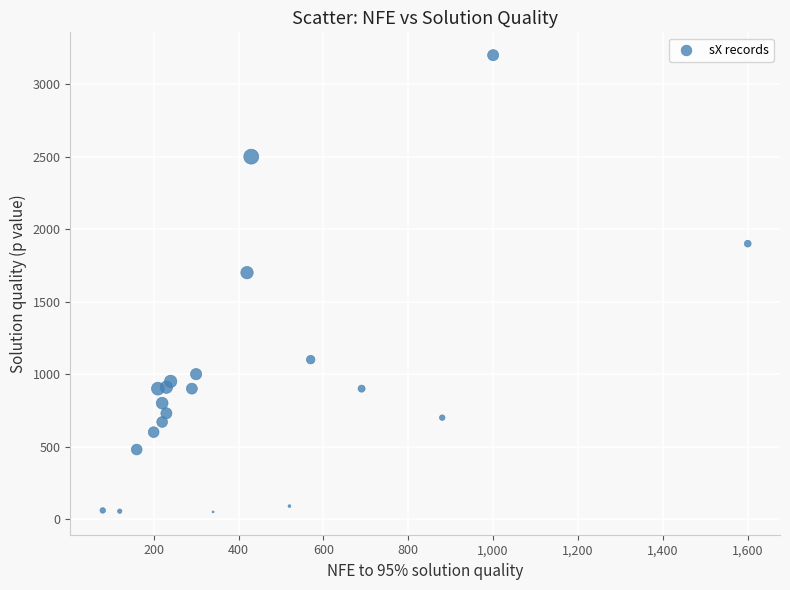

What is the range of Y values (max minus min)?

3150